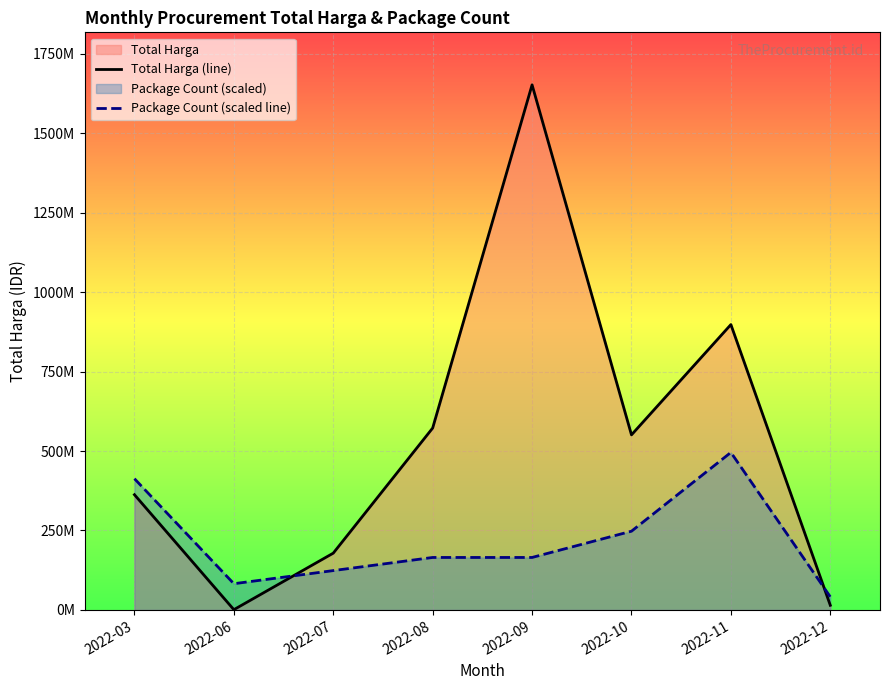

Which has a higher value, 2022-03 or 2022-08?

2022-08